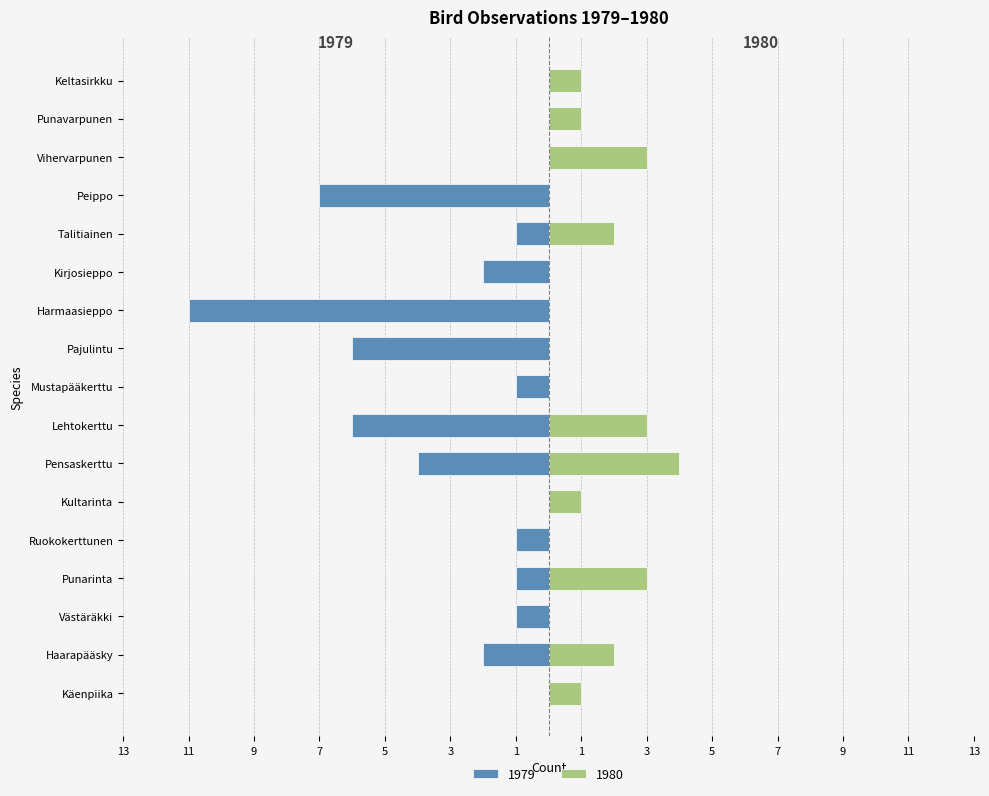

Which series changed the most between Punarinta and Mustapääkerttu?

1980